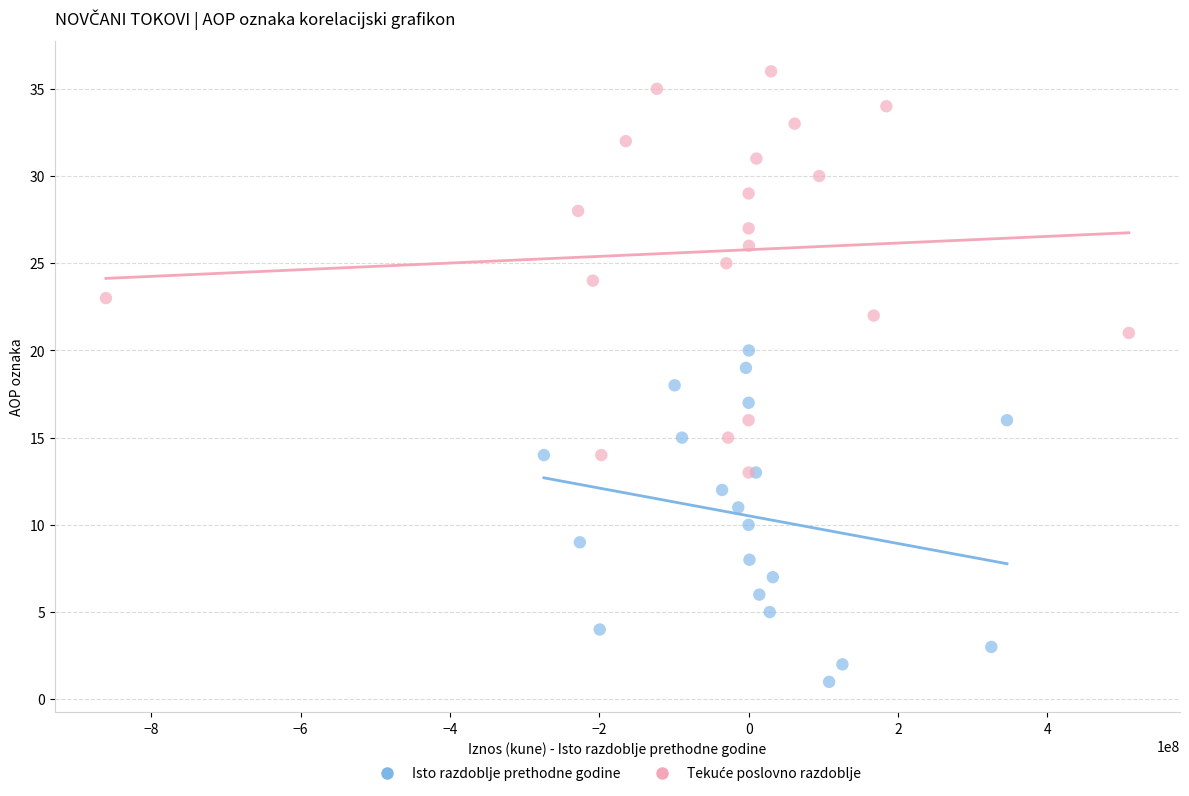

Which series reaches the minimum Y coordinate?

Isto razdoblje prethodne godine